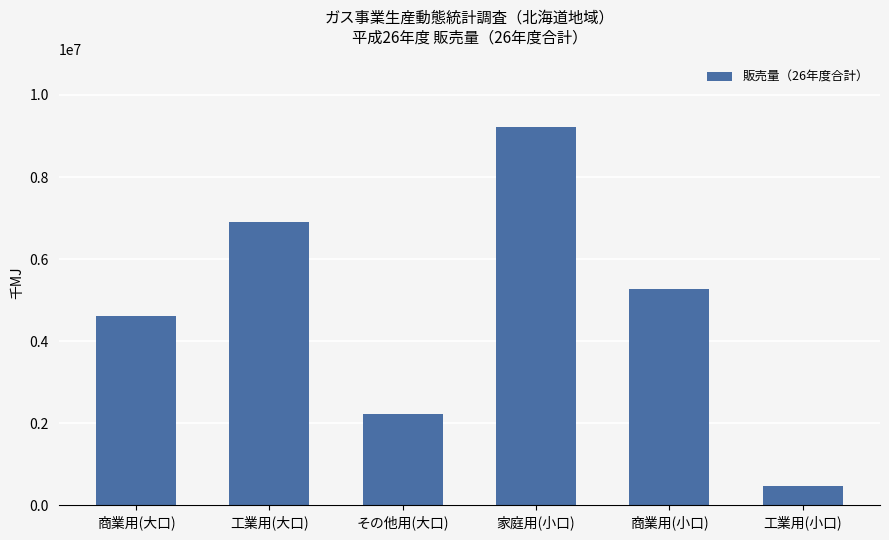

How many distinct data groups are displayed?

1